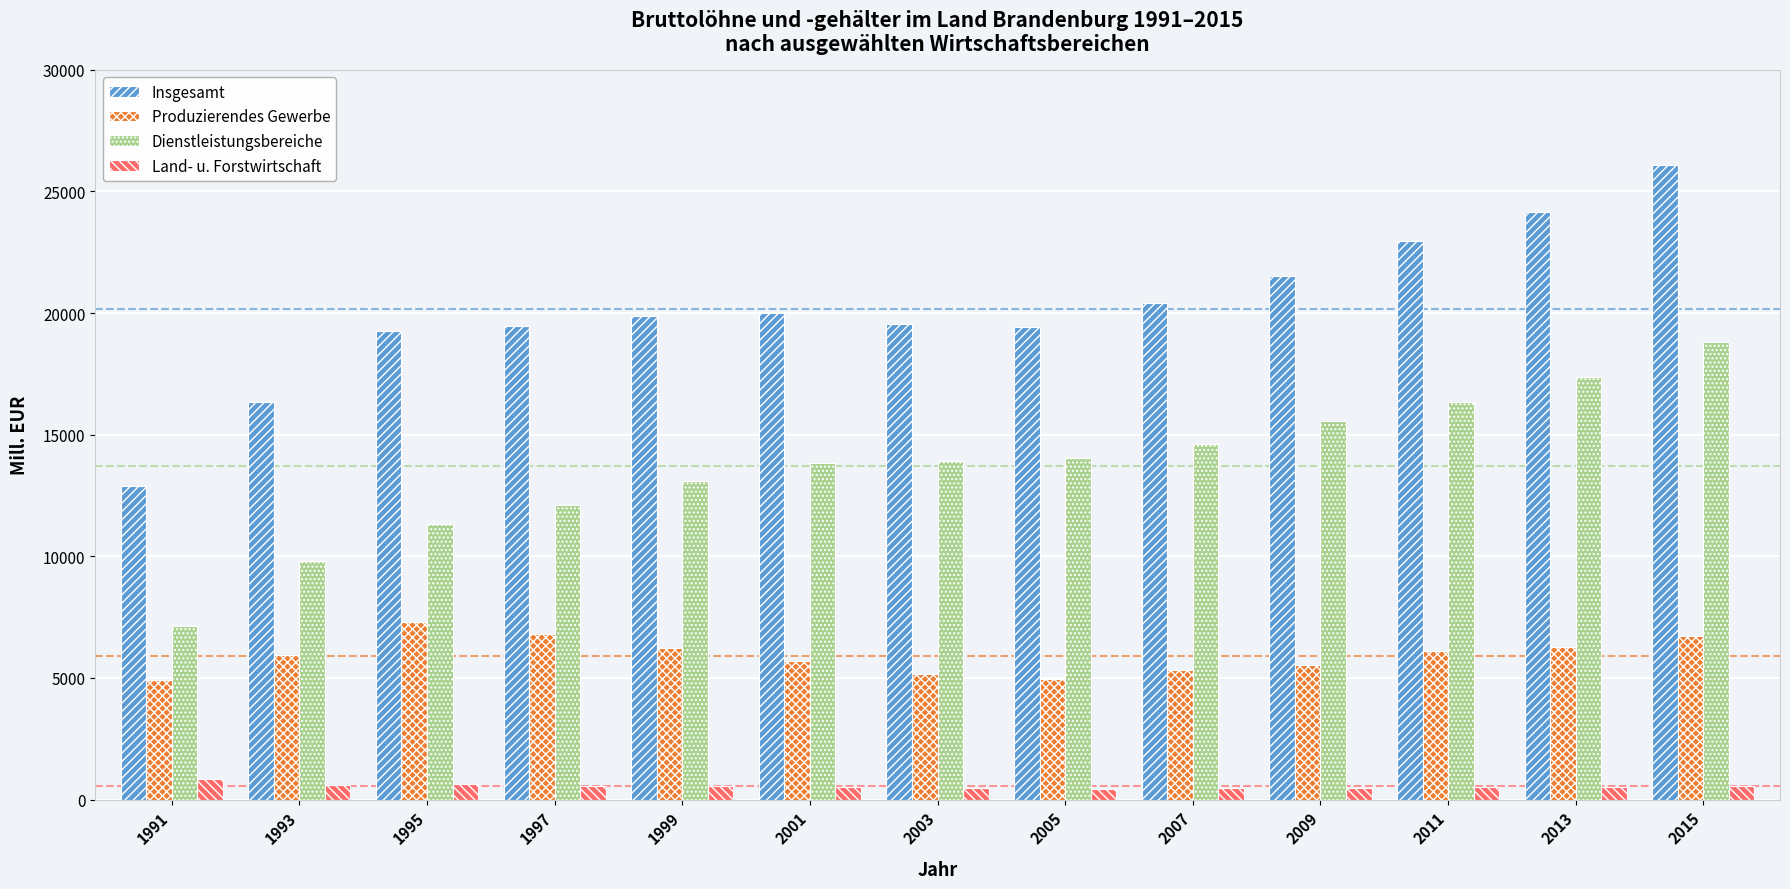

What is the maximum value for Insgesamt?

26090.6